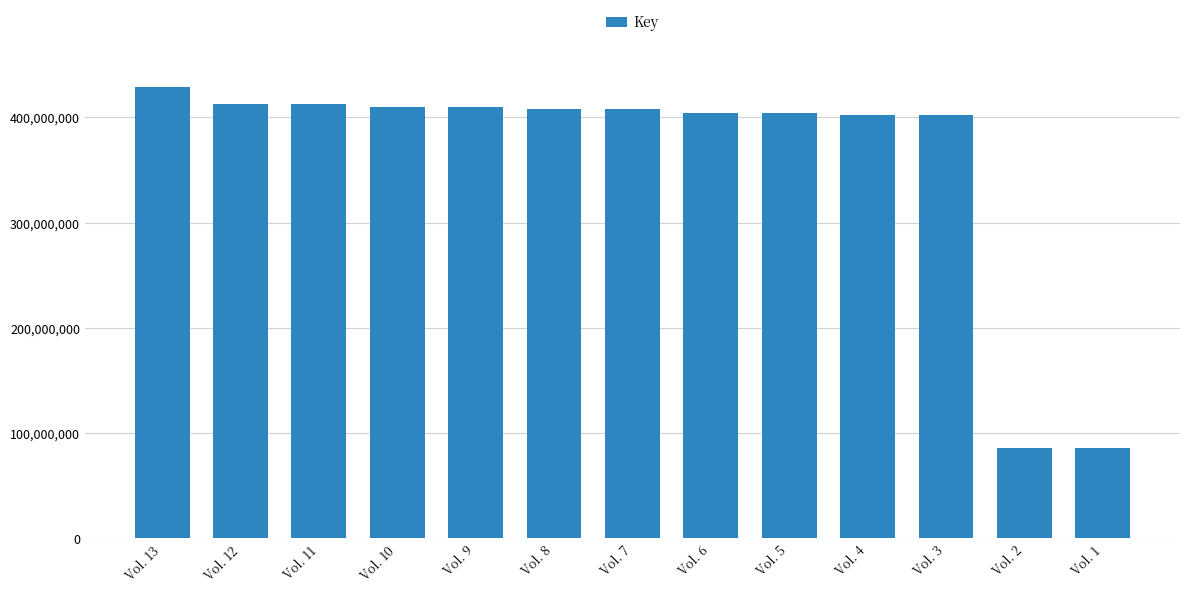

Does the chart contain stacked bars?

No